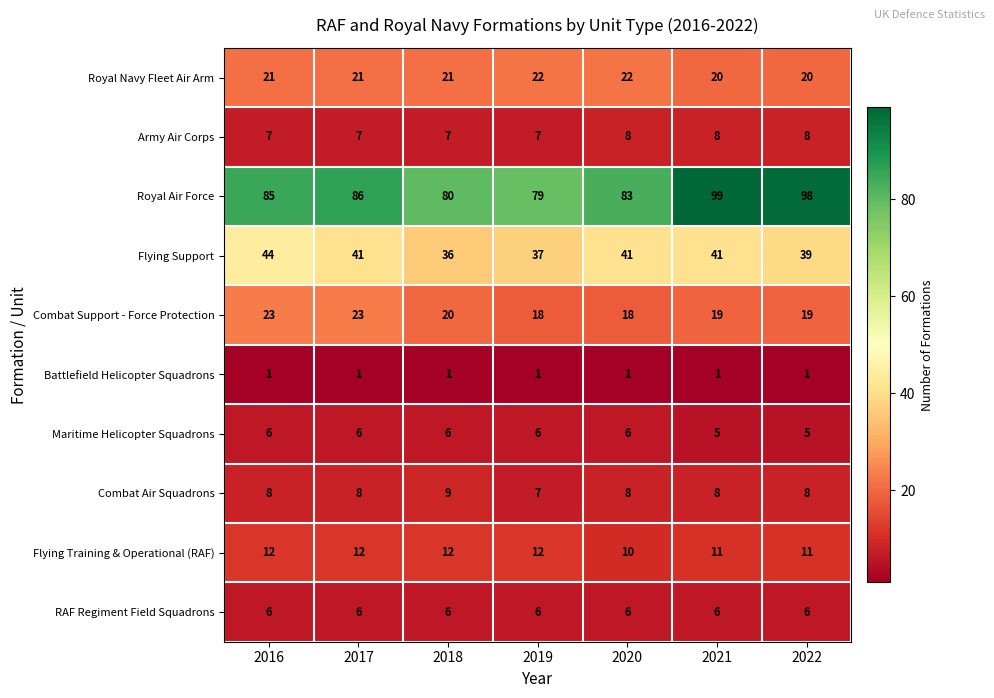

At which label is Royal Air Force closest to 89?

2017